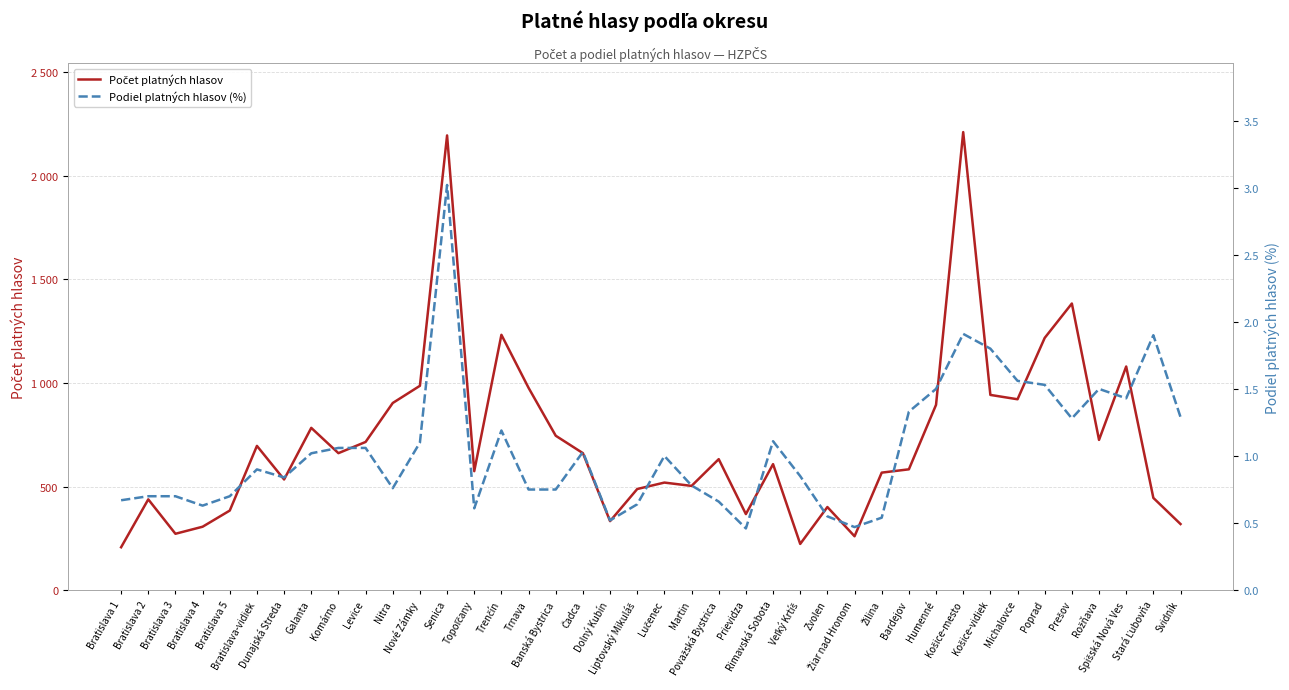

What position from the right is Žilina?

12